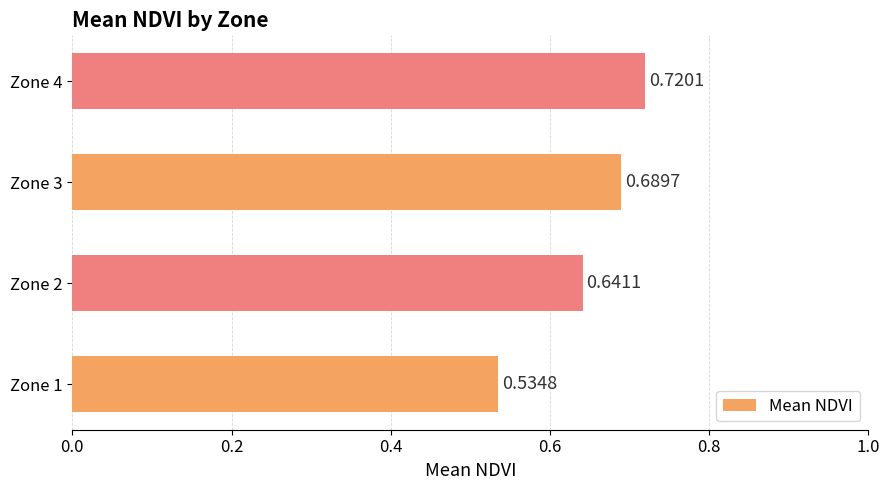

Rank the categories by value from highest to lowest.

Zone 4, Zone 3, Zone 2, Zone 1